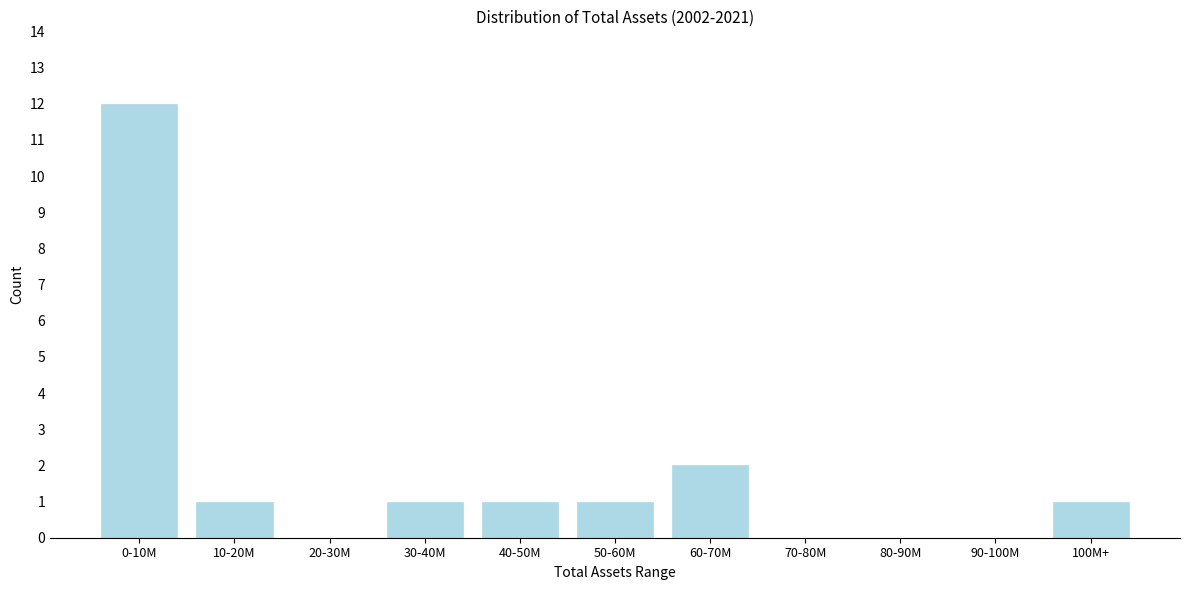

Reading left to right, extract all data points from this chart.

0-10M=12	10-20M=1	20-30M=0	30-40M=1	40-50M=1	50-60M=1	60-70M=2	70-80M=0	80-90M=0	90-100M=0	100M+=1